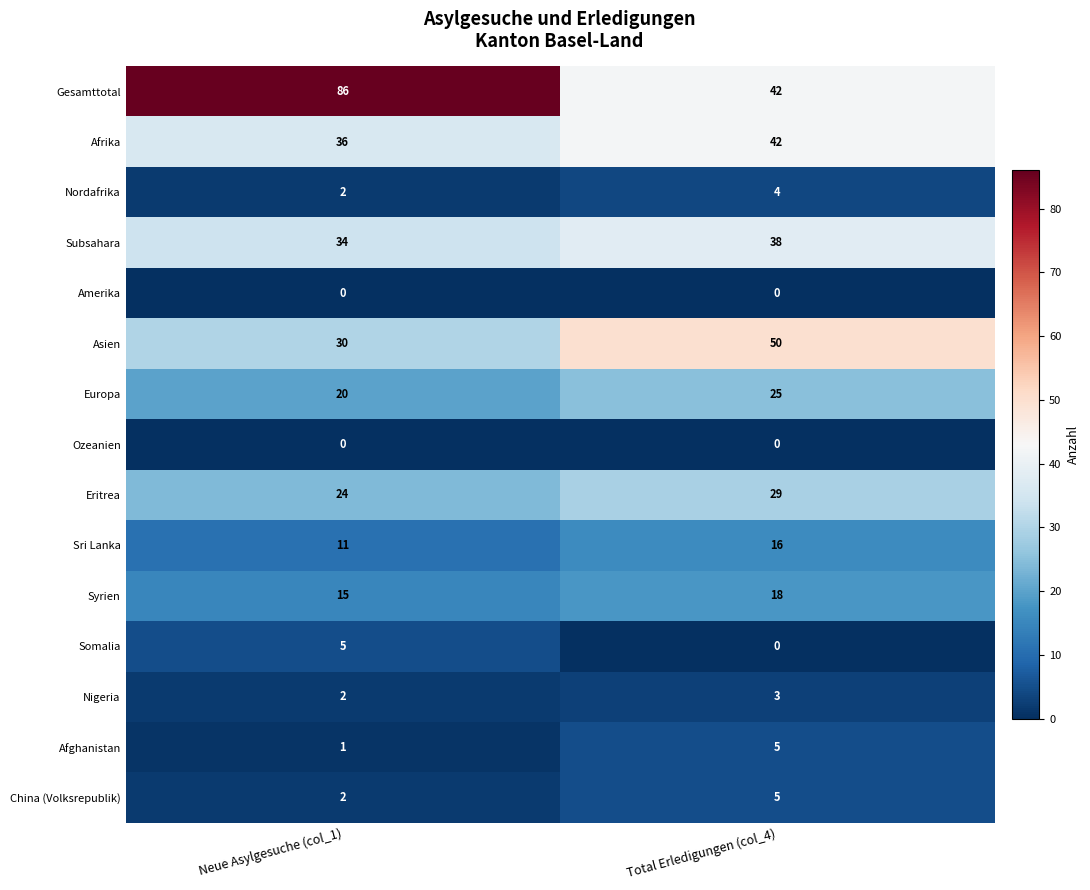

What is the total value across all series at Neue Asylgesuche (col_1)?

268